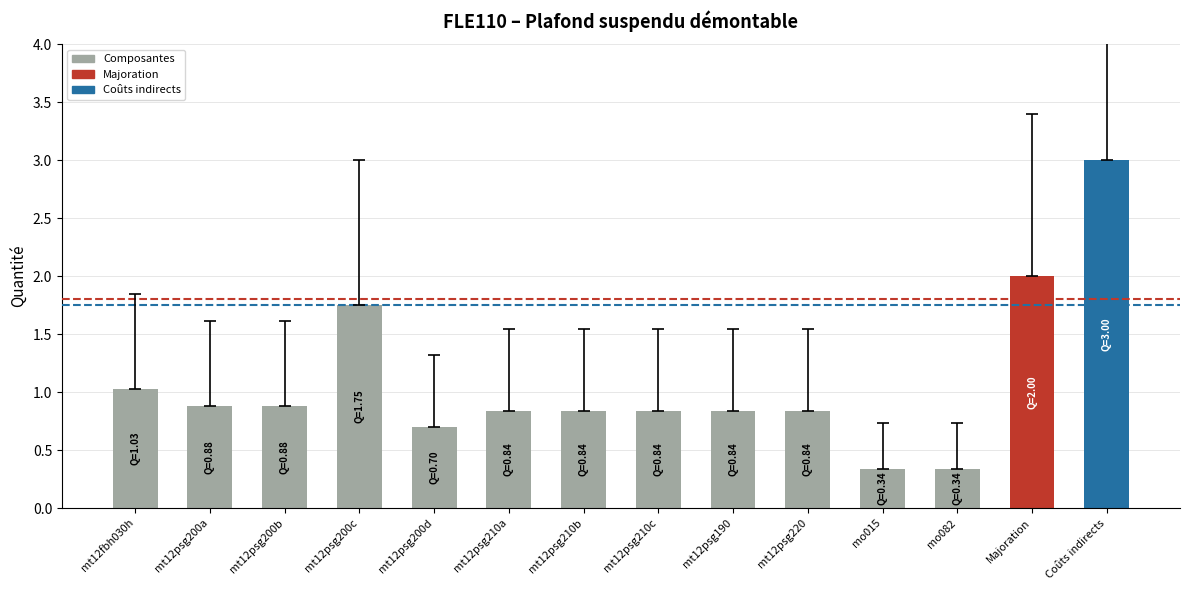

Does the chart contain any negative values?

No